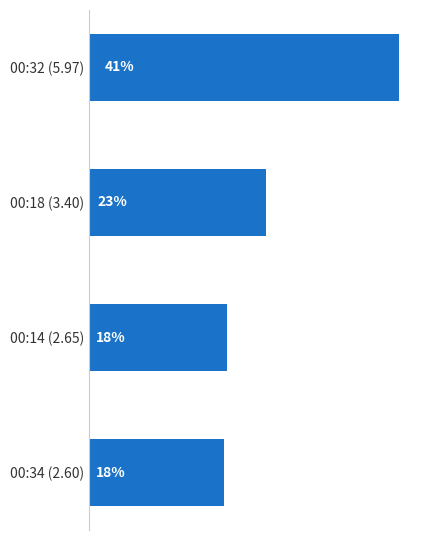

What is the difference between the maximum and minimum values?

3.4